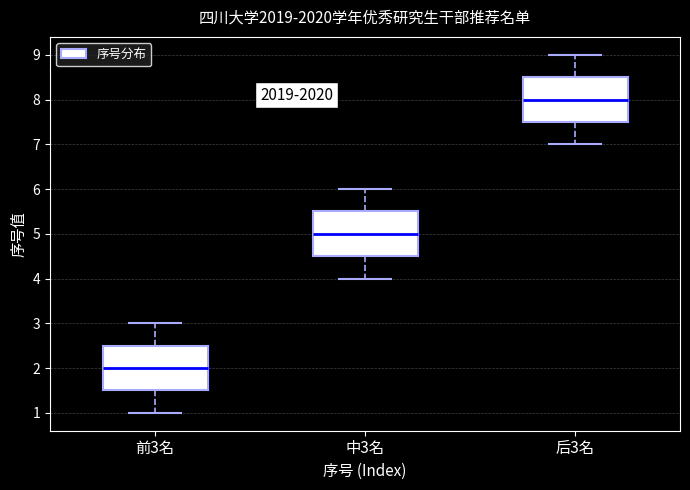

Which box has the highest median line?

后3名